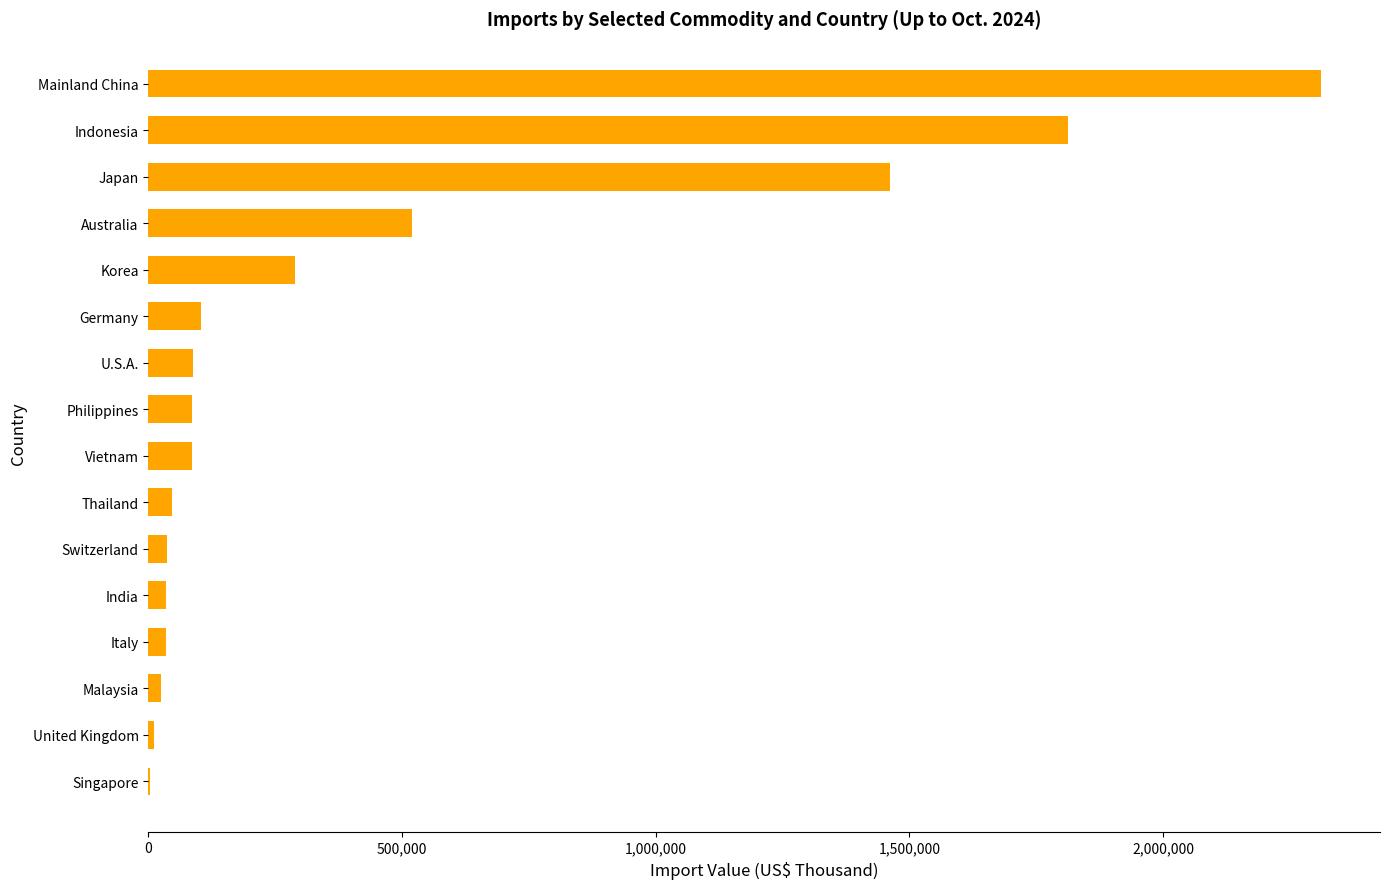

What is the sum of all values?

6948068